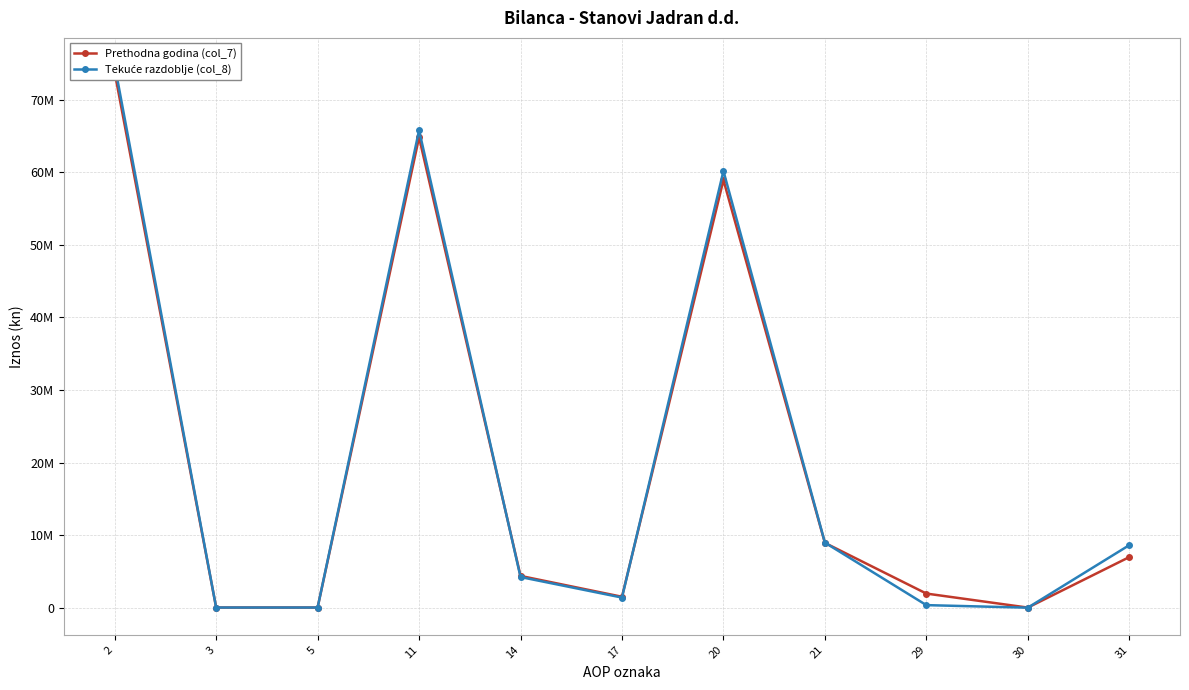

List the series in order of their peak value, highest first.

Tekuće razdoblje (col_8), Prethodna godina (col_7)